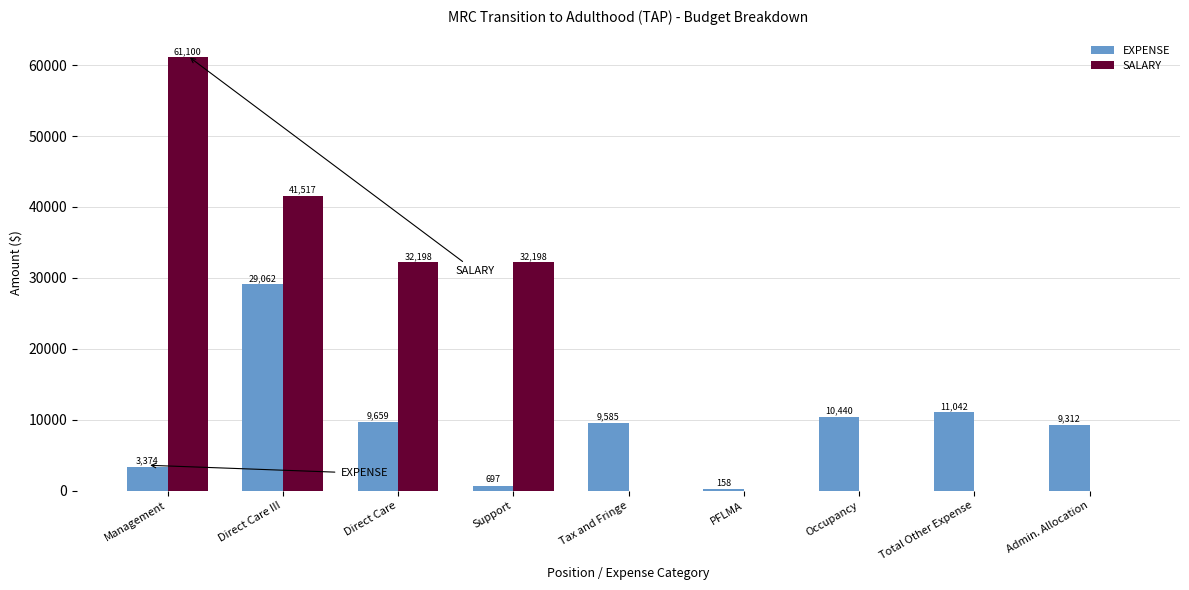

What is the maximum value shown in the chart?

61099.8